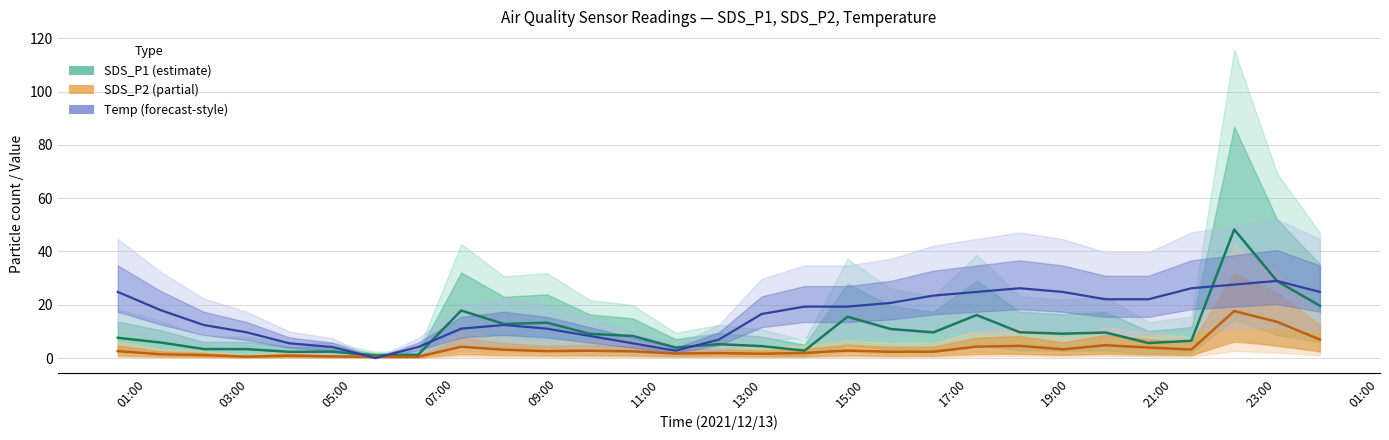

What is the value of the SDS_P2 point at the 11th from the left?

2.6